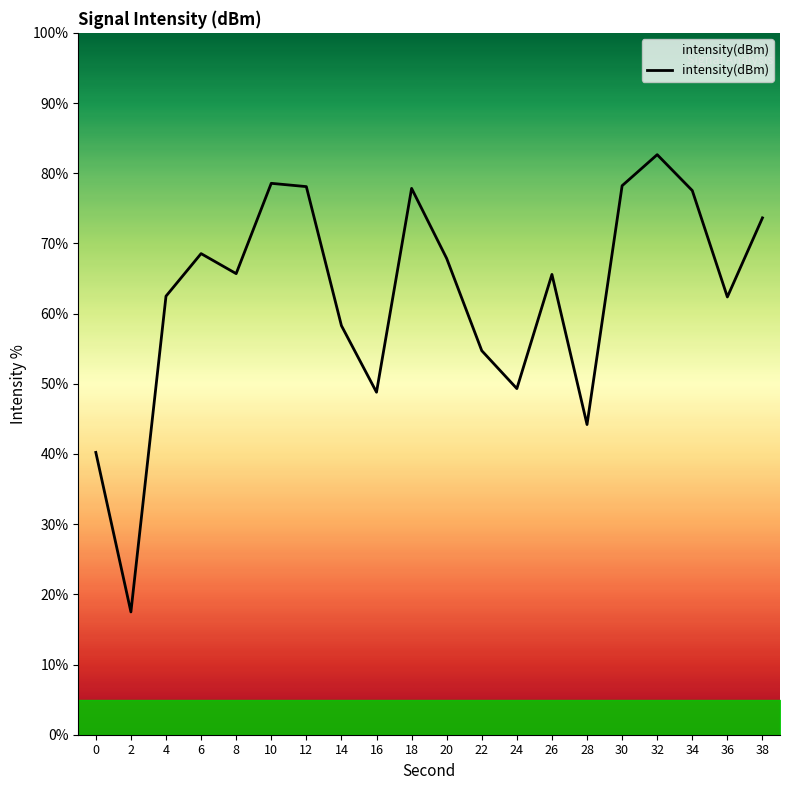

Which has a higher value, 32 or 26?

32